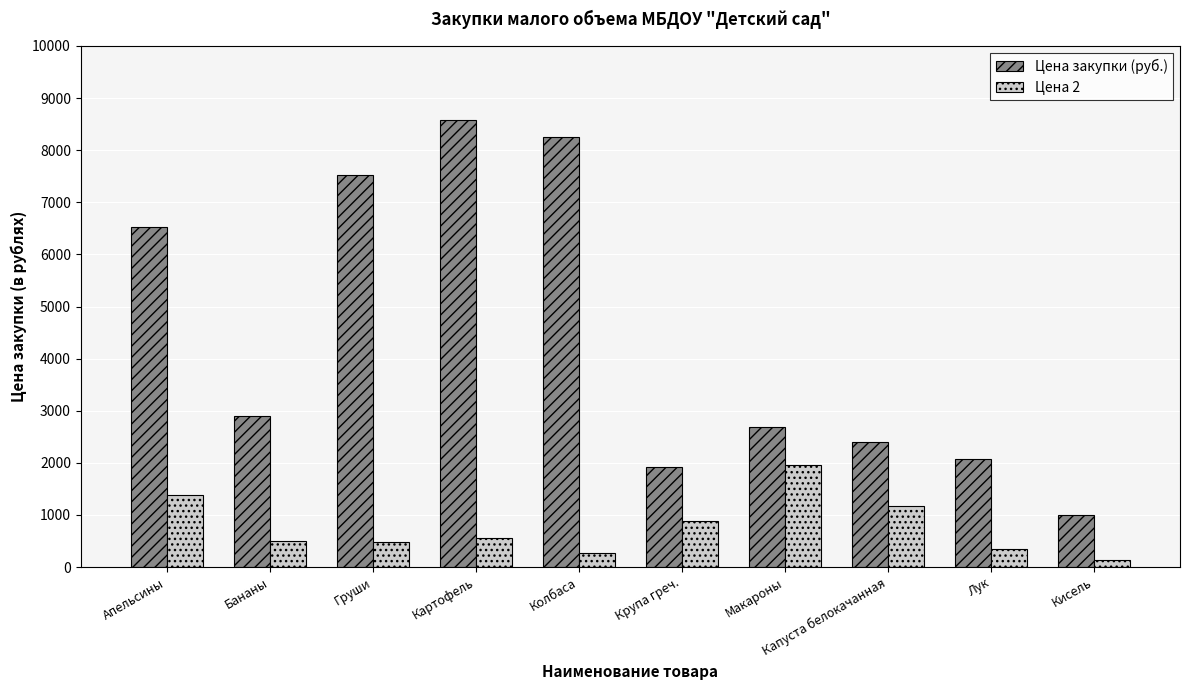

At Груши, list the series in order from largest to smallest.

Цена закупки (руб.), Цена 2